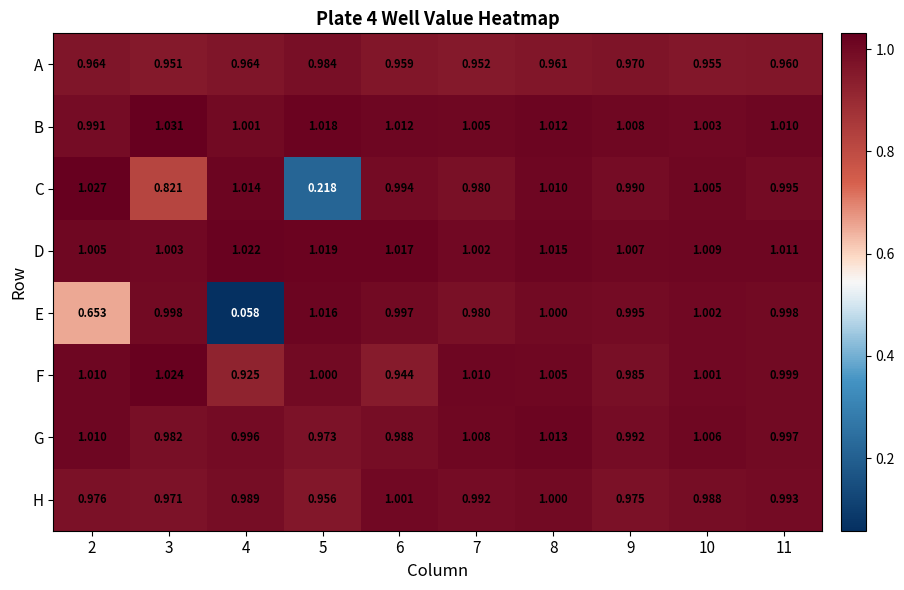

Which series has the widest spread of values?

E